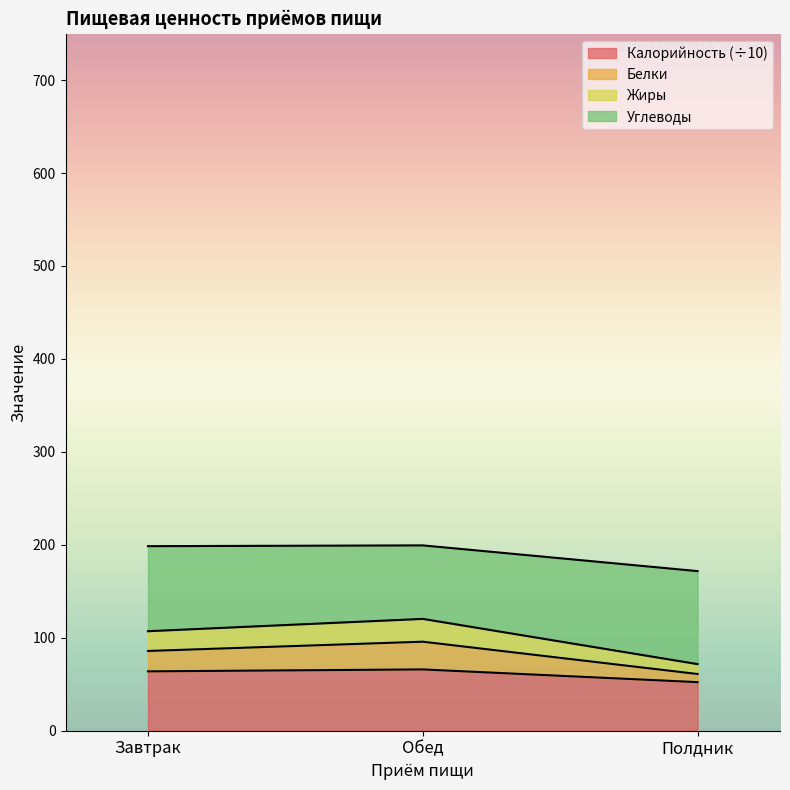

What is the highest value of the Калорийность (÷10) series?

66.0